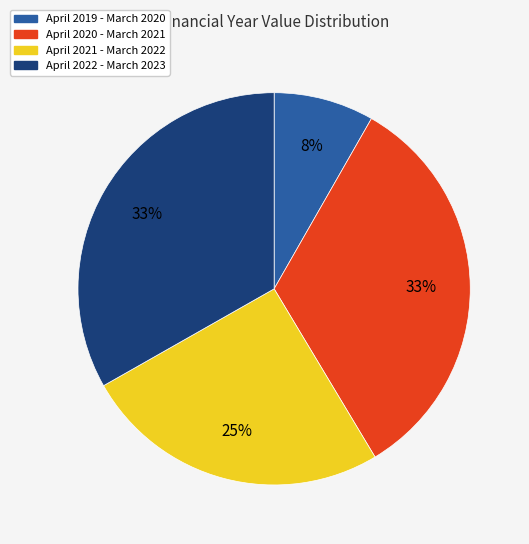

Is there a majority slice in this chart?

No